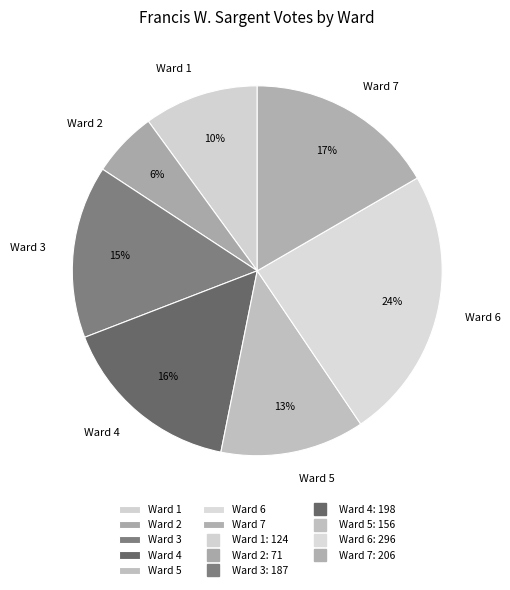

The Ward 4 slice represents 29% of the pie. True or false?

False